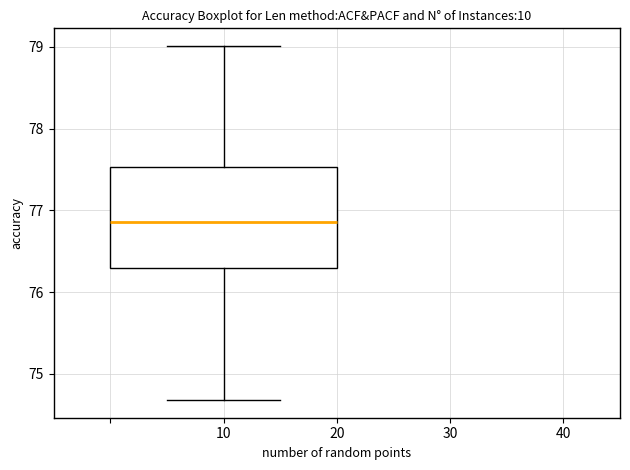

Transcribe this box plot: give where the median line is, the range the box spans, and where the two whiskers end, as read against the y-axis. The values are not printed on the chart, so give them approximately, as read against the axis.

median 76.9, box 76.3 to 77.5, whiskers 74.7 to 79.0